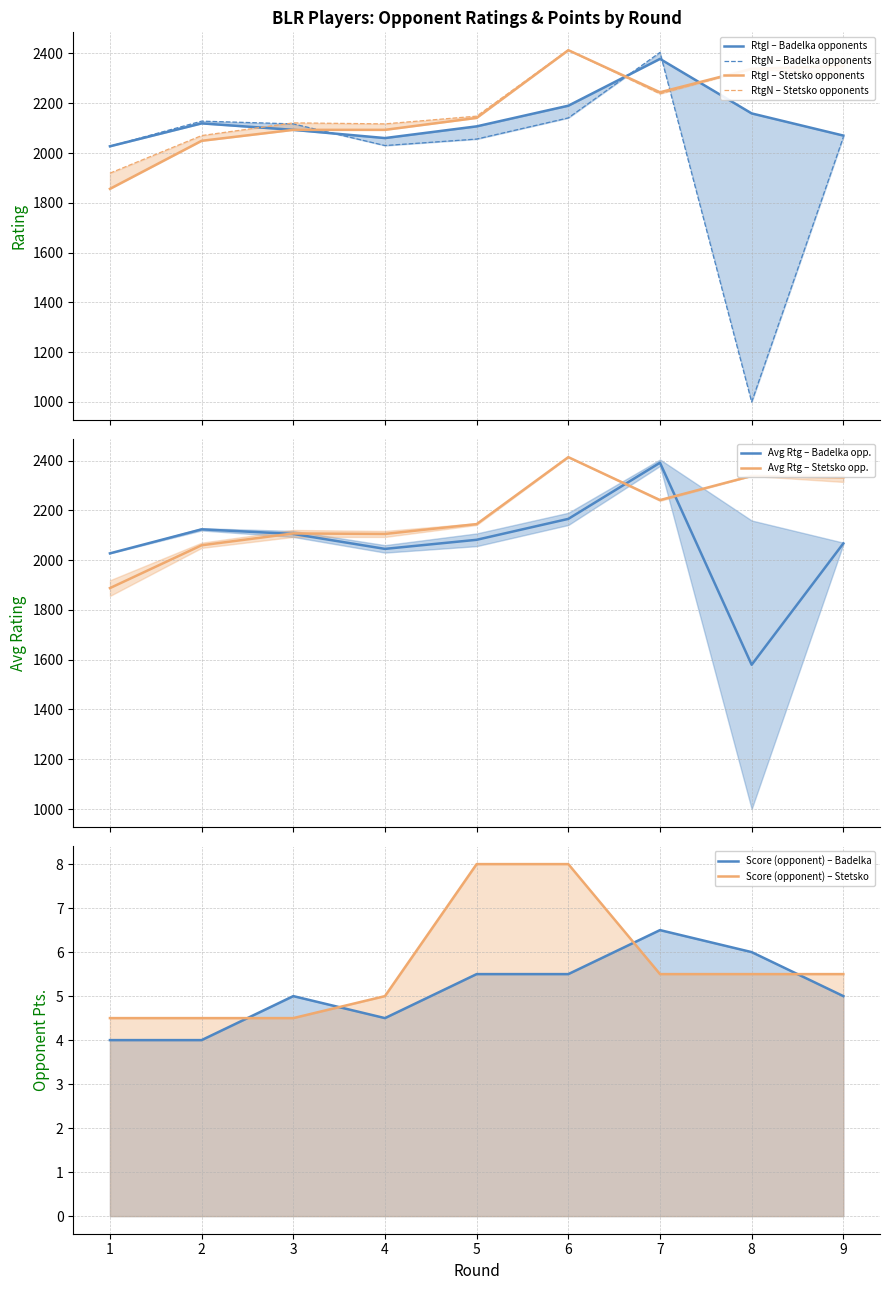

What is the difference between the maximum and minimum values in the RtgN (Badelka) series?

1404.0